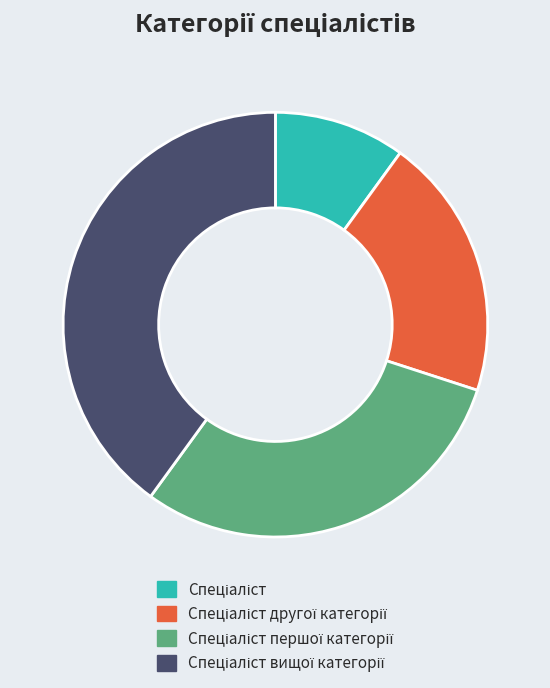

Does any single category account for the majority?

No